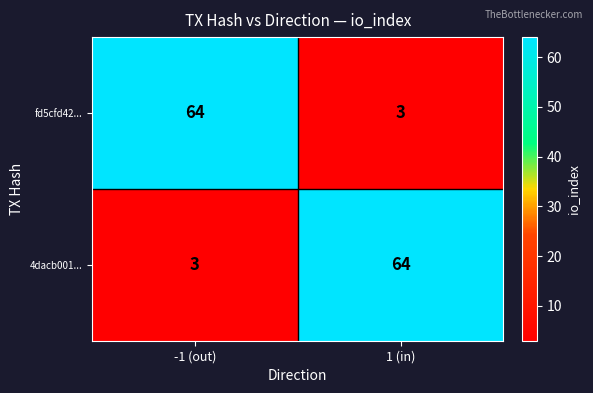

At how many categories does at least one series exceed 36?

2